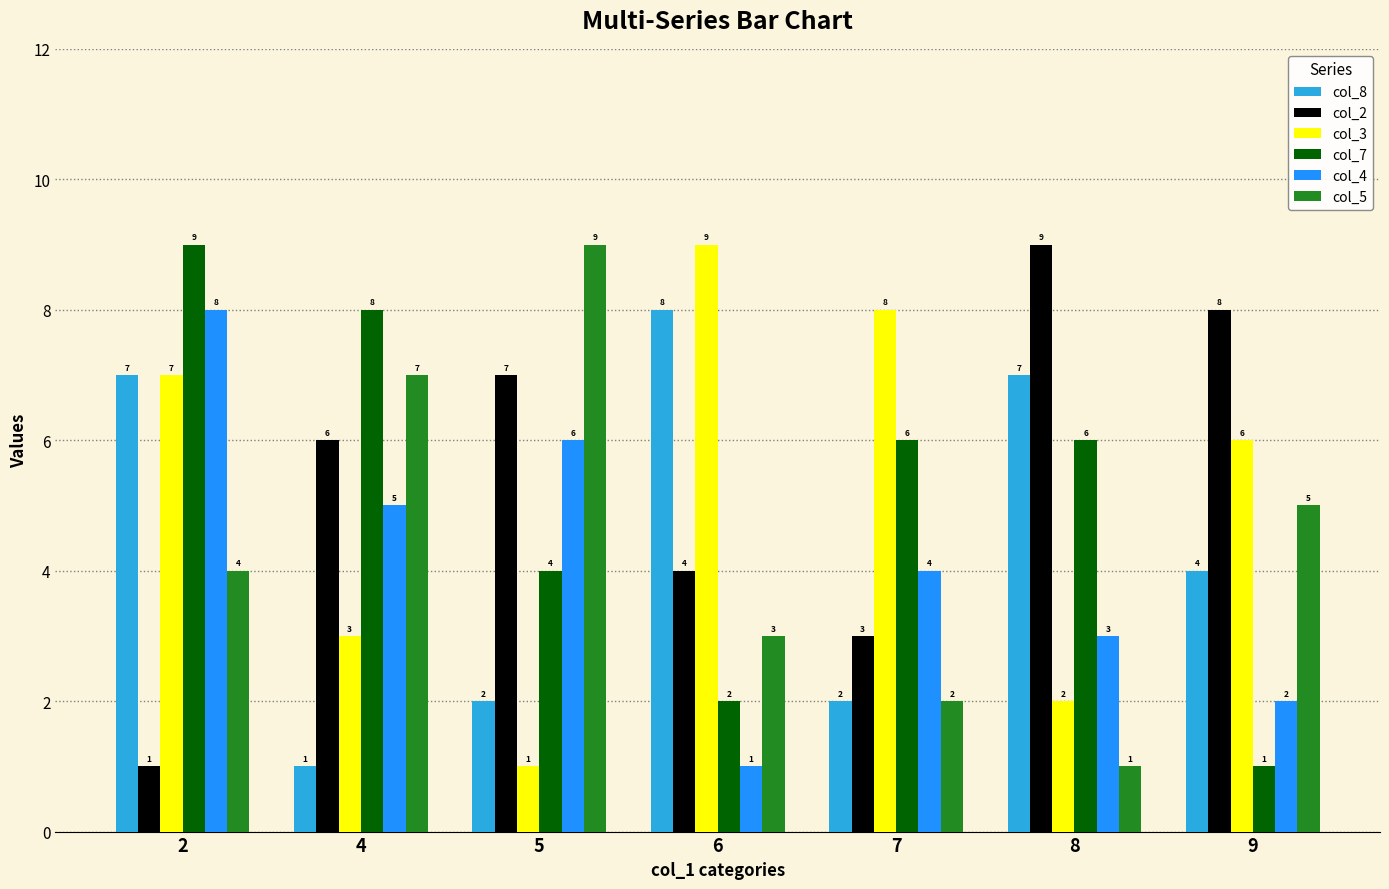

Reading right to left, transcribe all the data shown in this chart.

col_8: 4	7	2	8	2	1	7
col_2: 8	9	3	4	7	6	1
col_3: 6	2	8	9	1	3	7
col_7: 1	6	6	2	4	8	9
col_4: 2	3	4	1	6	5	8
col_5: 5	1	2	3	9	7	4